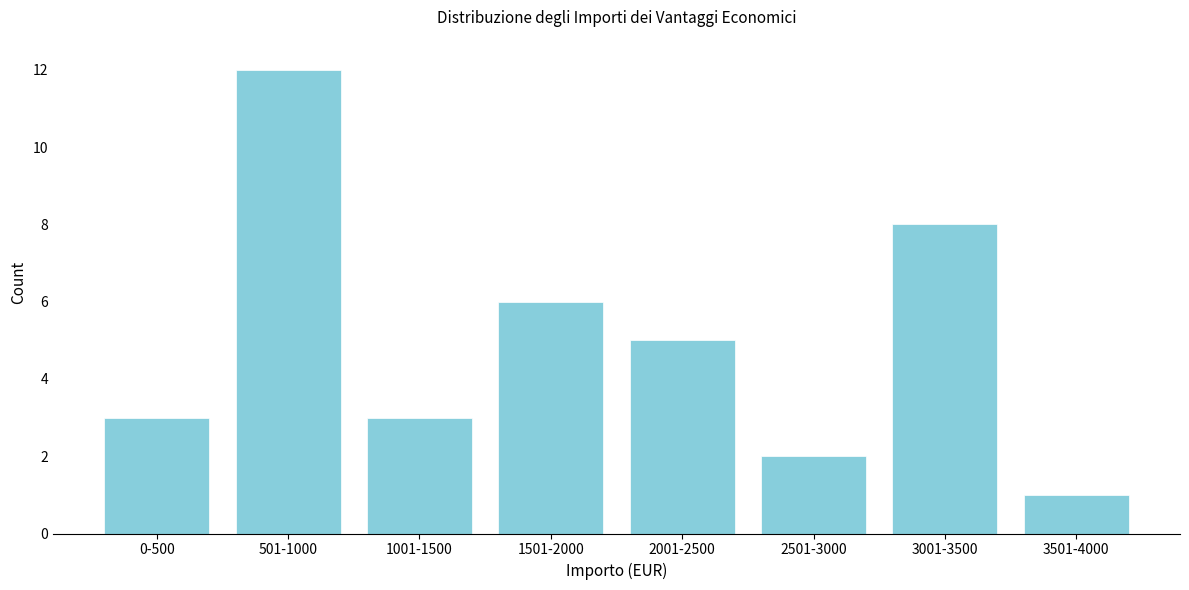

Reading left to right, transcribe all the data shown in this chart.

0-500=3	501-1000=12	1001-1500=3	1501-2000=6	2001-2500=5	2501-3000=2	3001-3500=8	3501-4000=1